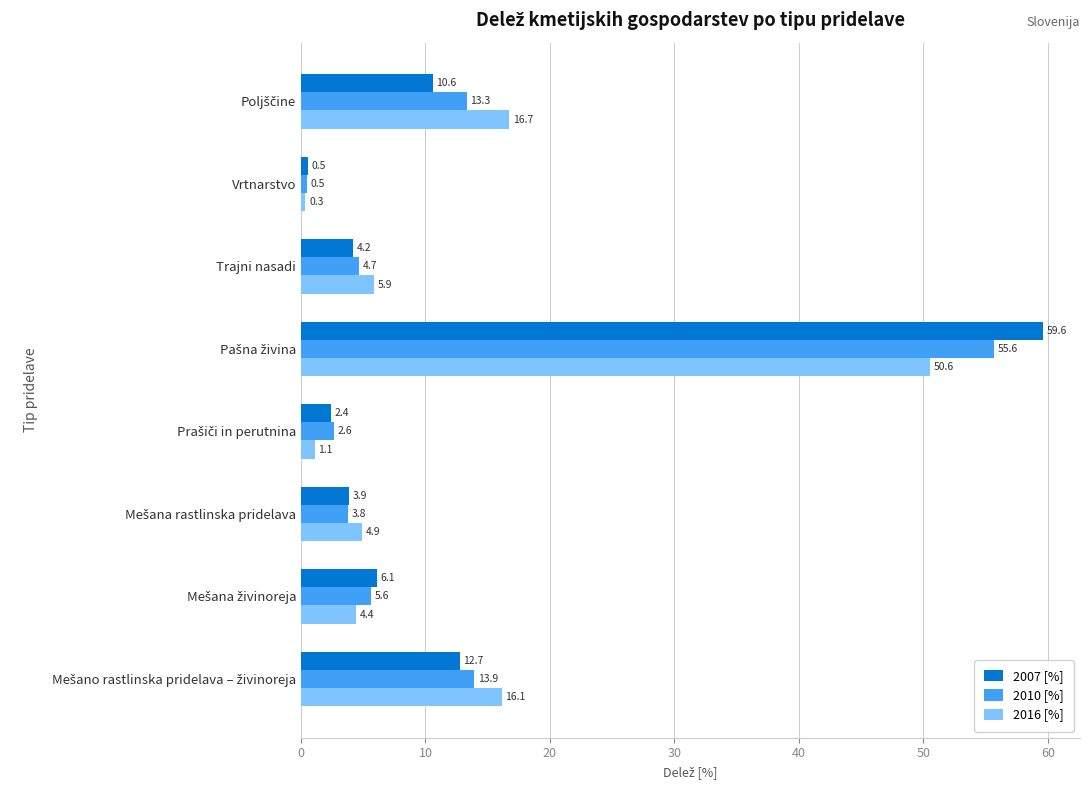

Rank the series by their maximum value, from highest to lowest.

2007 [%], 2010 [%], 2016 [%]